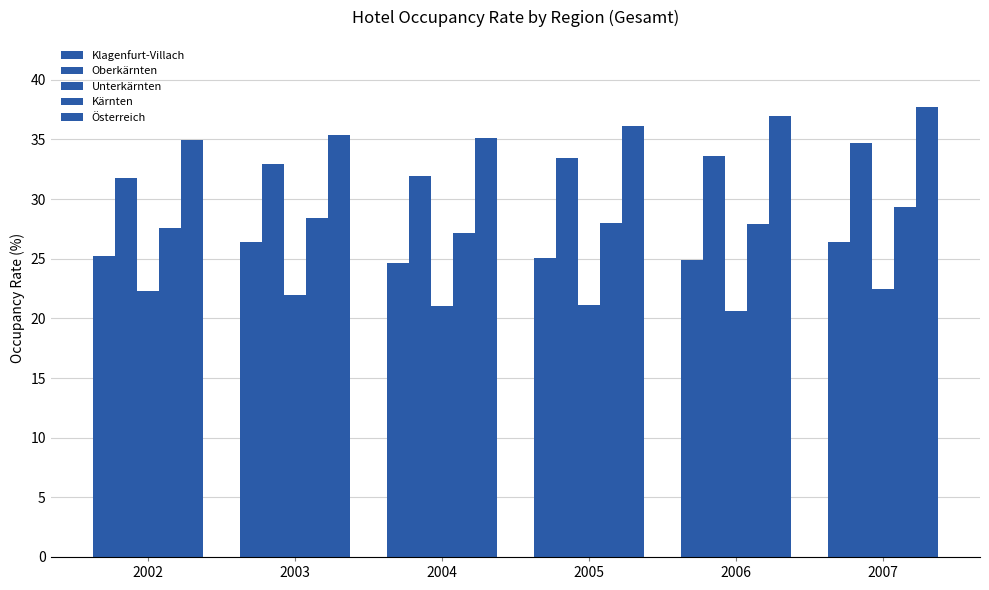

Count the number of categories in the chart.

6